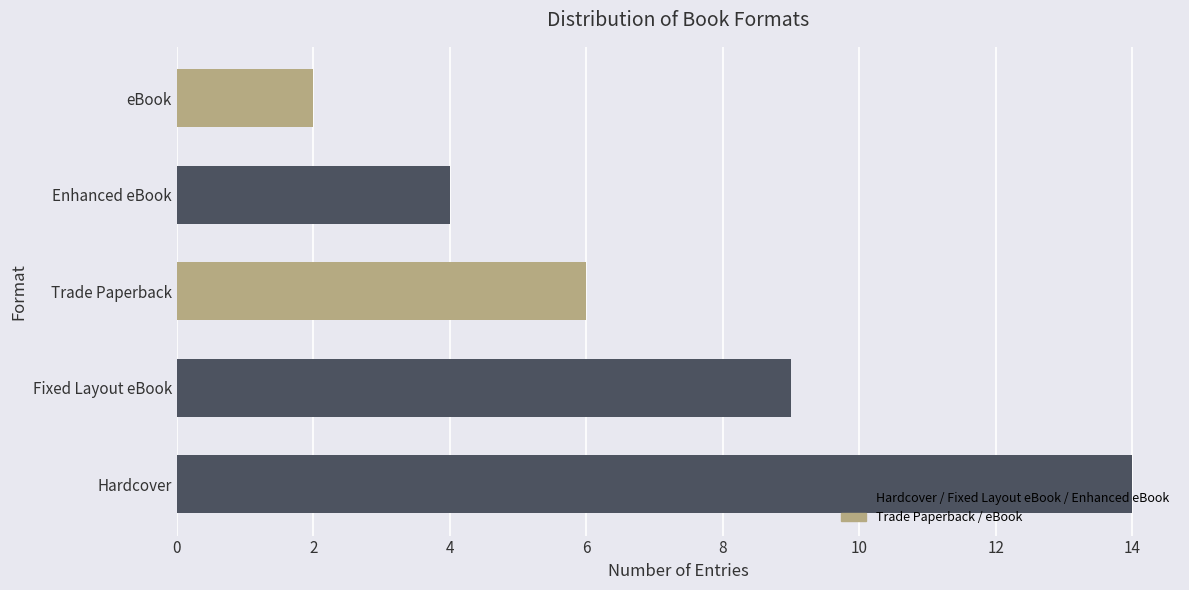

How many data points are less than 6?

2